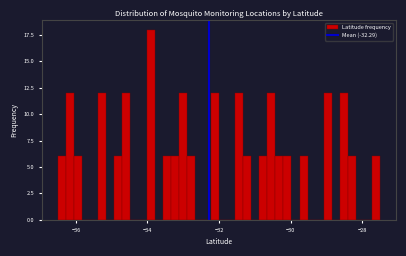

Around what value on the x-axis is the tallest bar? Give the approximate position of its centre, as read against the axis.

-34.0